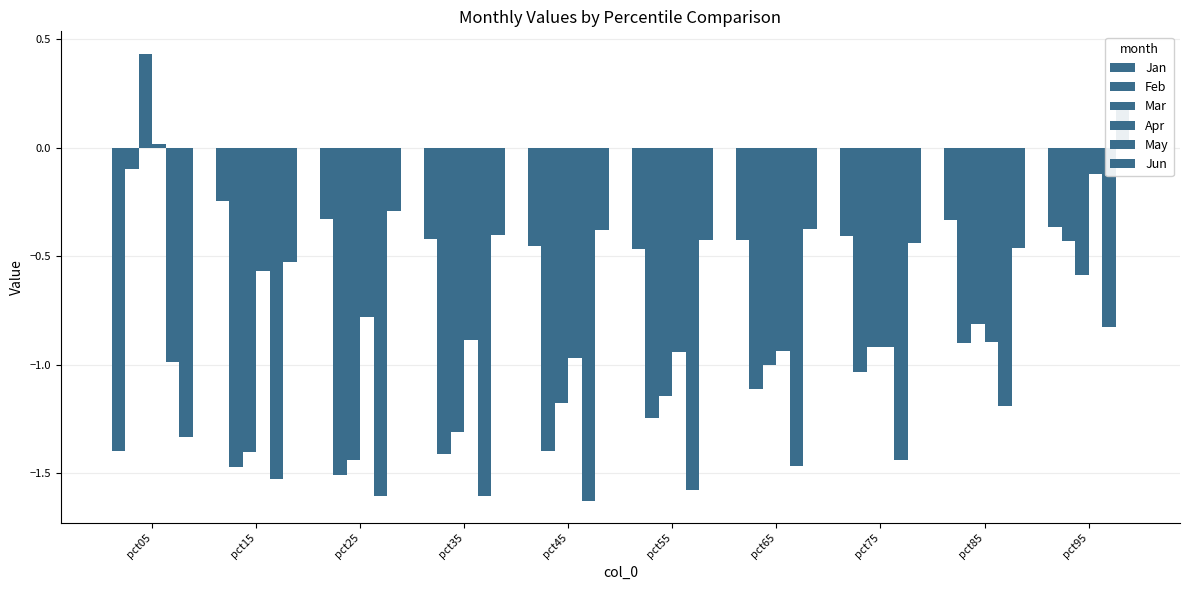

Which series has the largest range (max minus min)?

Mar